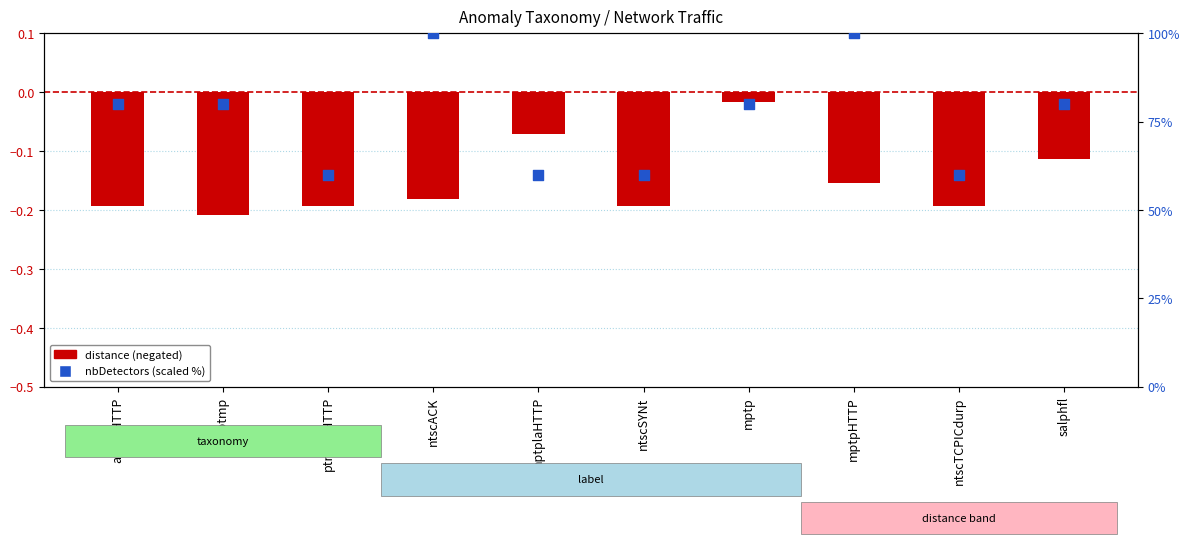

At which category is the sum across all series the highest?

mptpHTTP